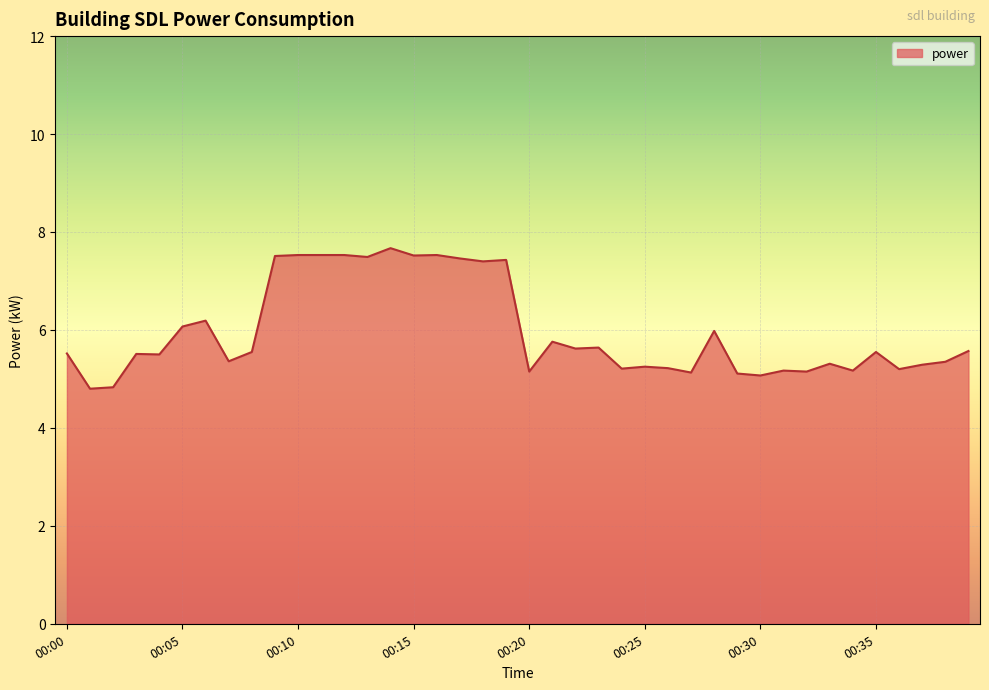

What is the difference between the maximum and minimum values?

2.9